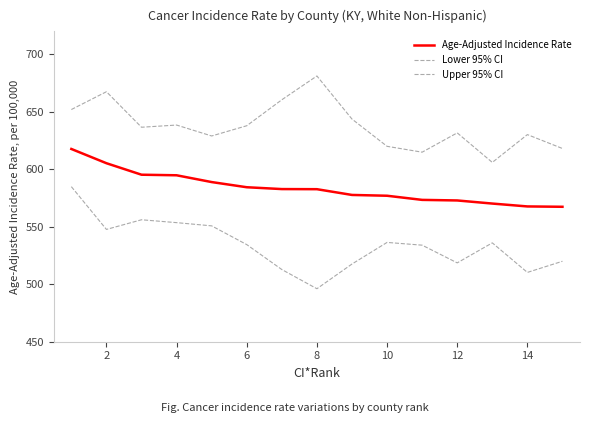

How many lines are shown in the chart?

3